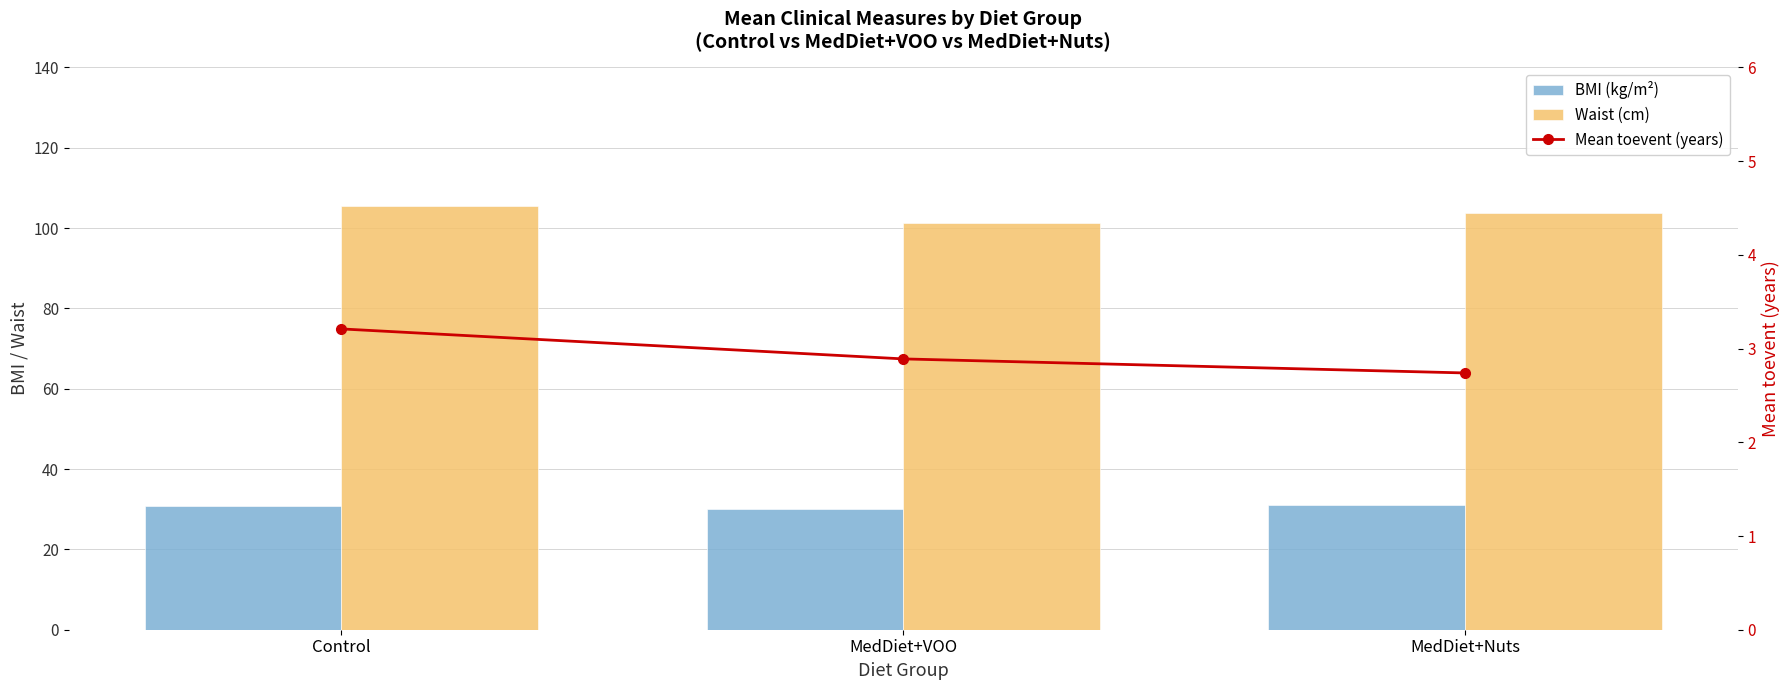

Rank the categories by Waist (cm) value from highest to lowest.

Control, MedDiet+Nuts, MedDiet+VOO